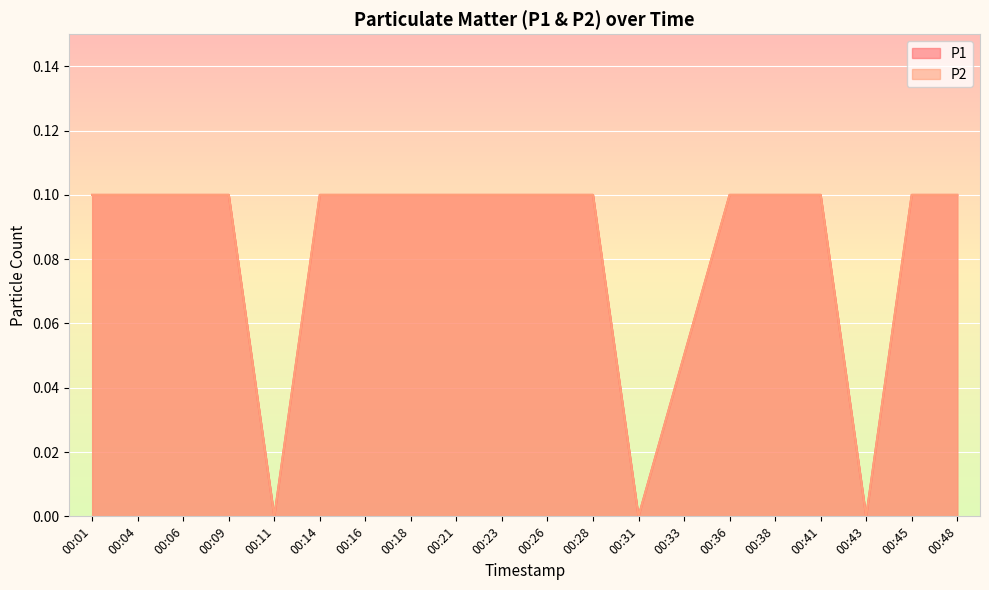

Between 00:31 and 00:04, which is larger?

00:04